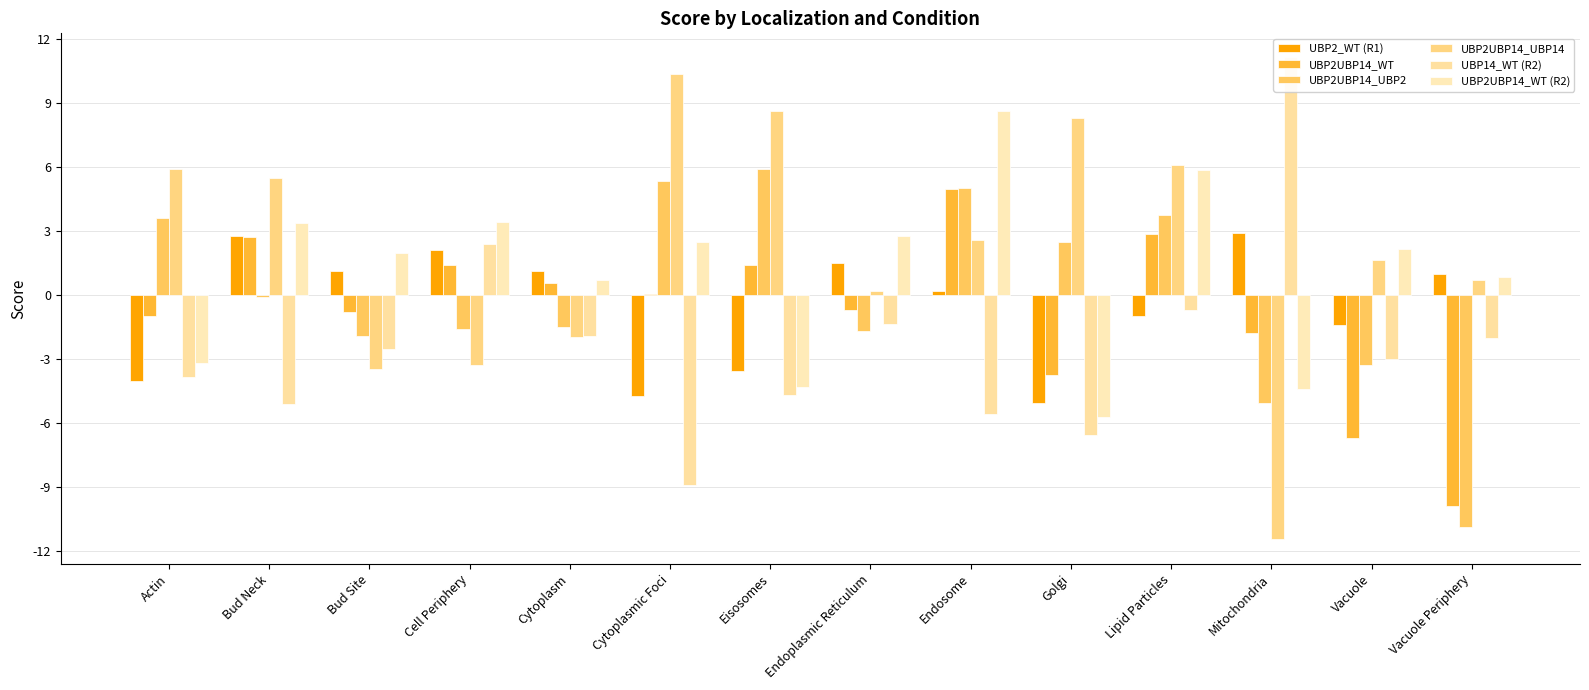

Which label corresponds to the largest value in the chart?

Mitochondria